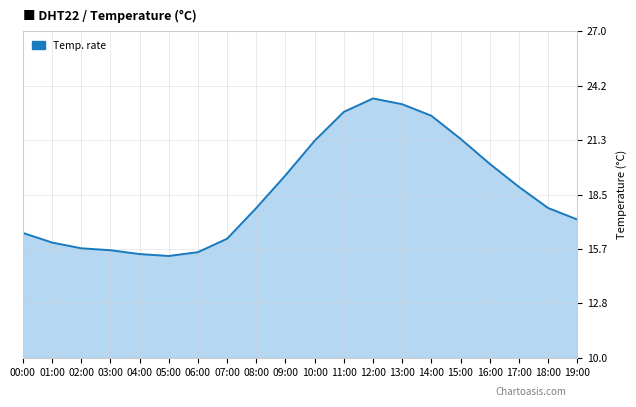

What is the difference between the values at 19:00 and 11:00?

5.6